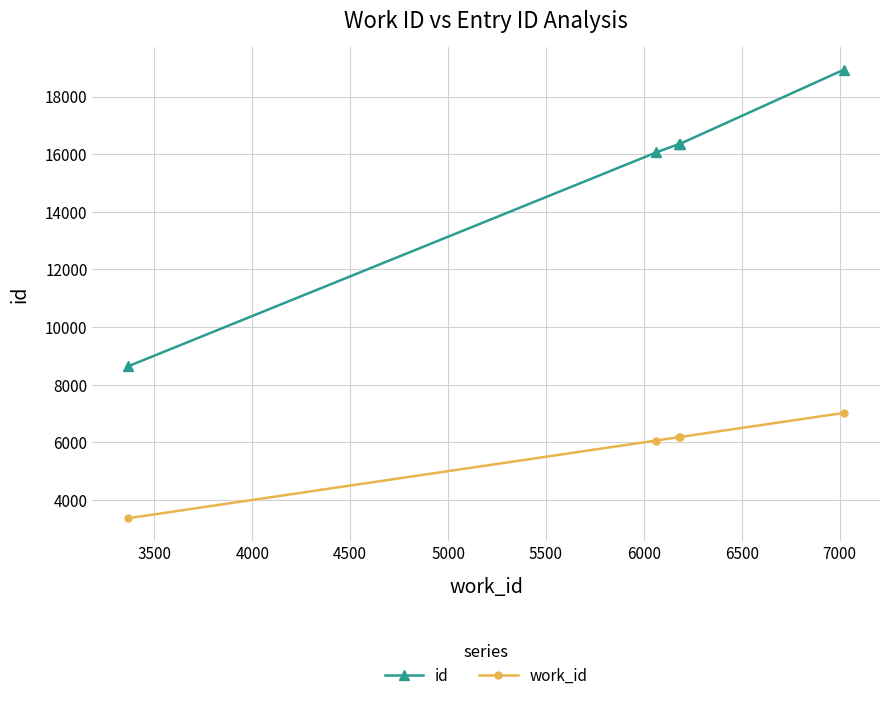

Which series has the largest range (max minus min)?

id